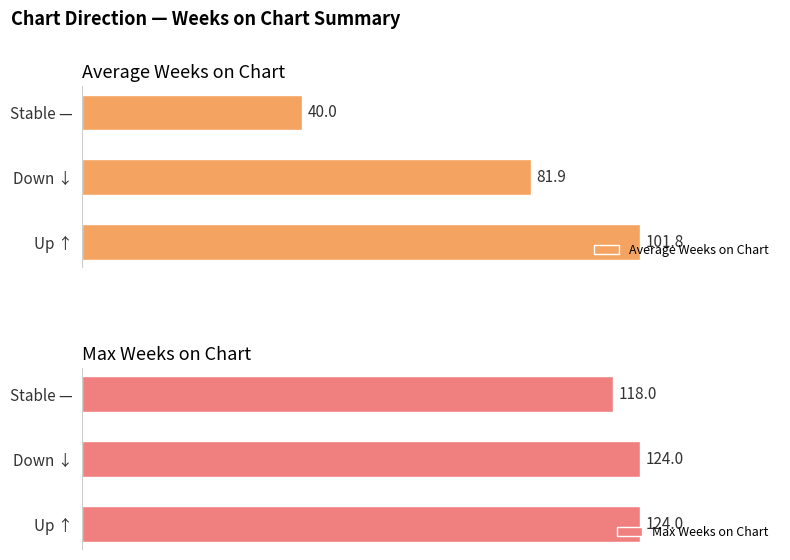

How many data points does each series have?

3